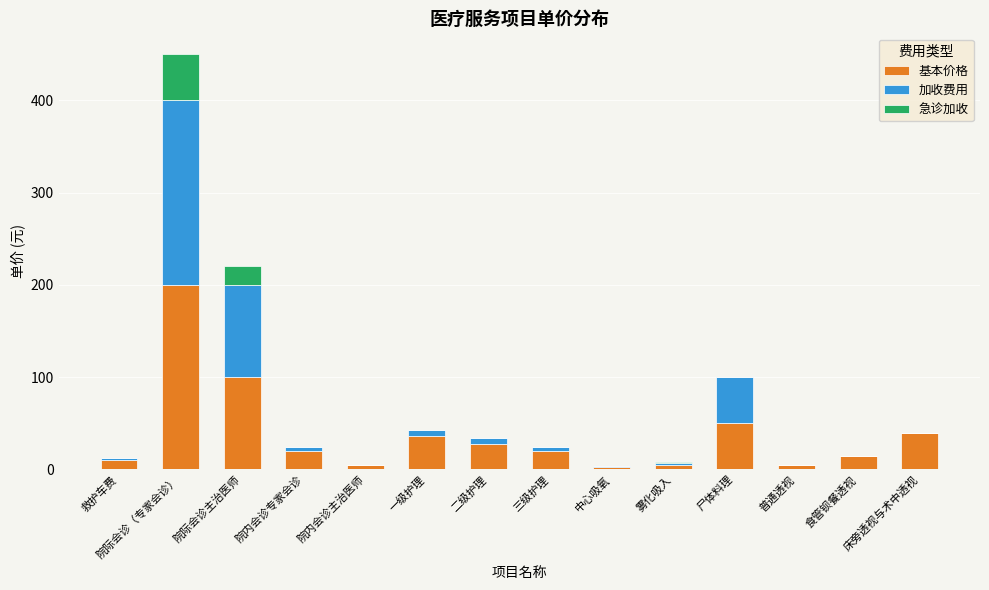

Is it true that 基本价格 equals 68.1 at 院际会诊主治医师?

False